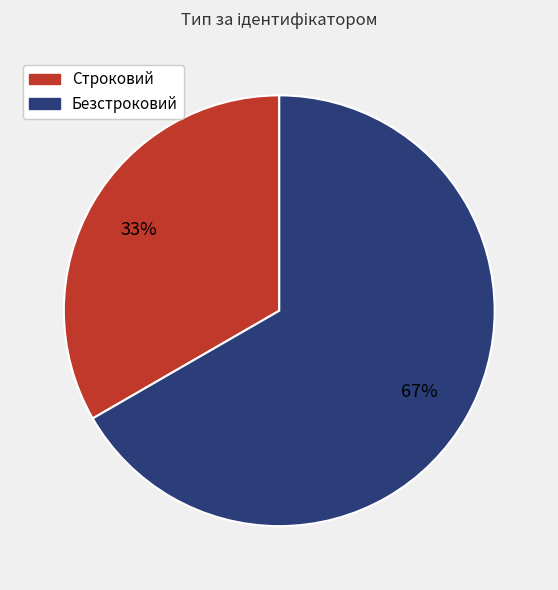

Which has a higher value, Строковий or Безстроковий?

Безстроковий